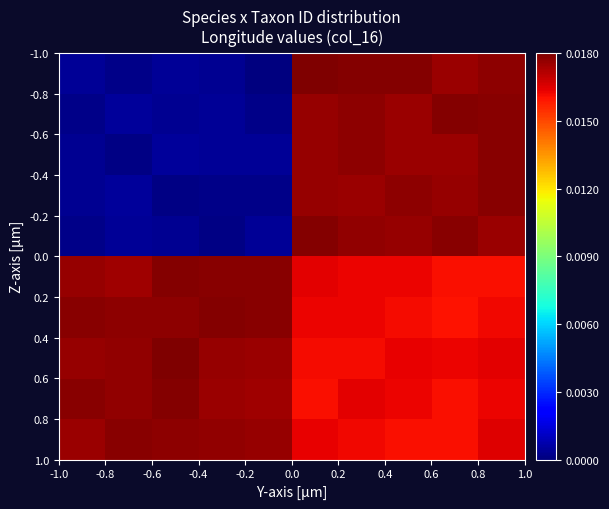

Count the number of categories in the chart.

10